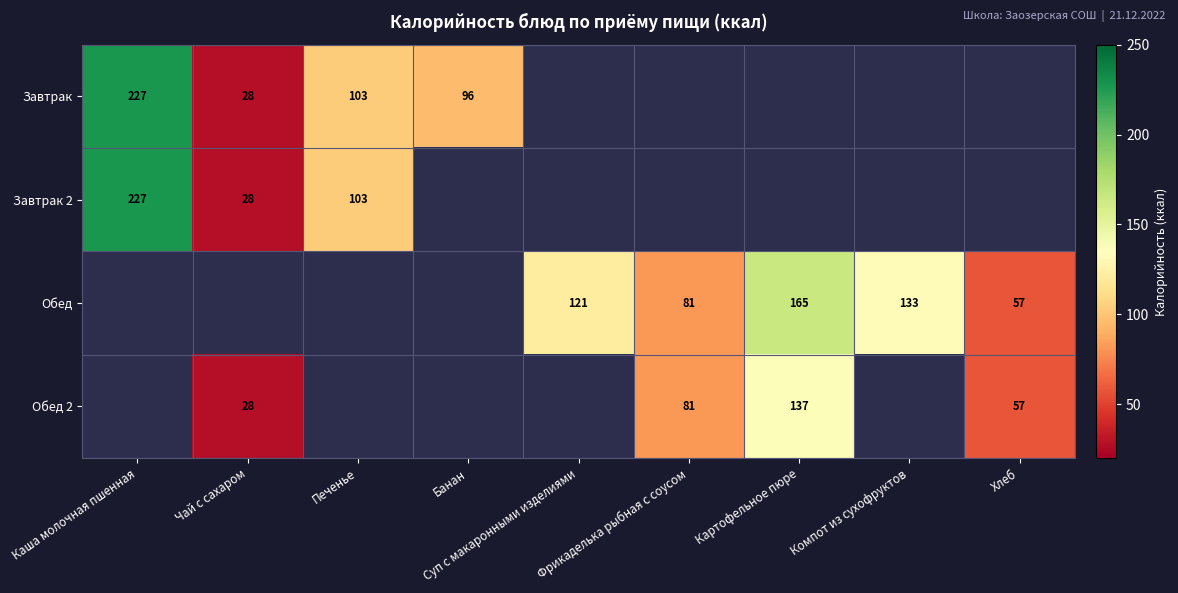

How many positive values does the Завтрак series have?

4